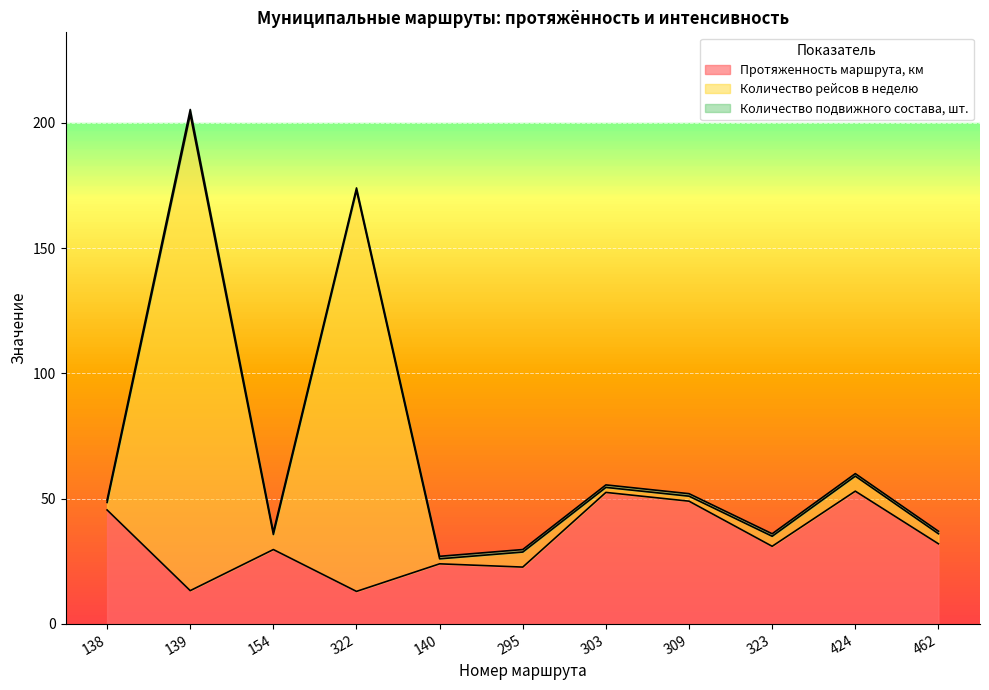

What is the label of the 3rd point from the left?

154